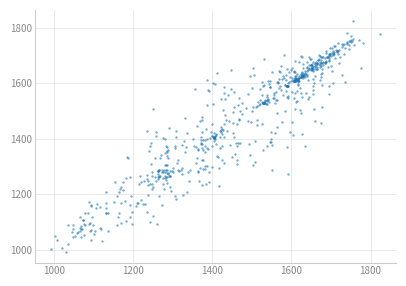

What is the range of X values (max minus min)?

829.5